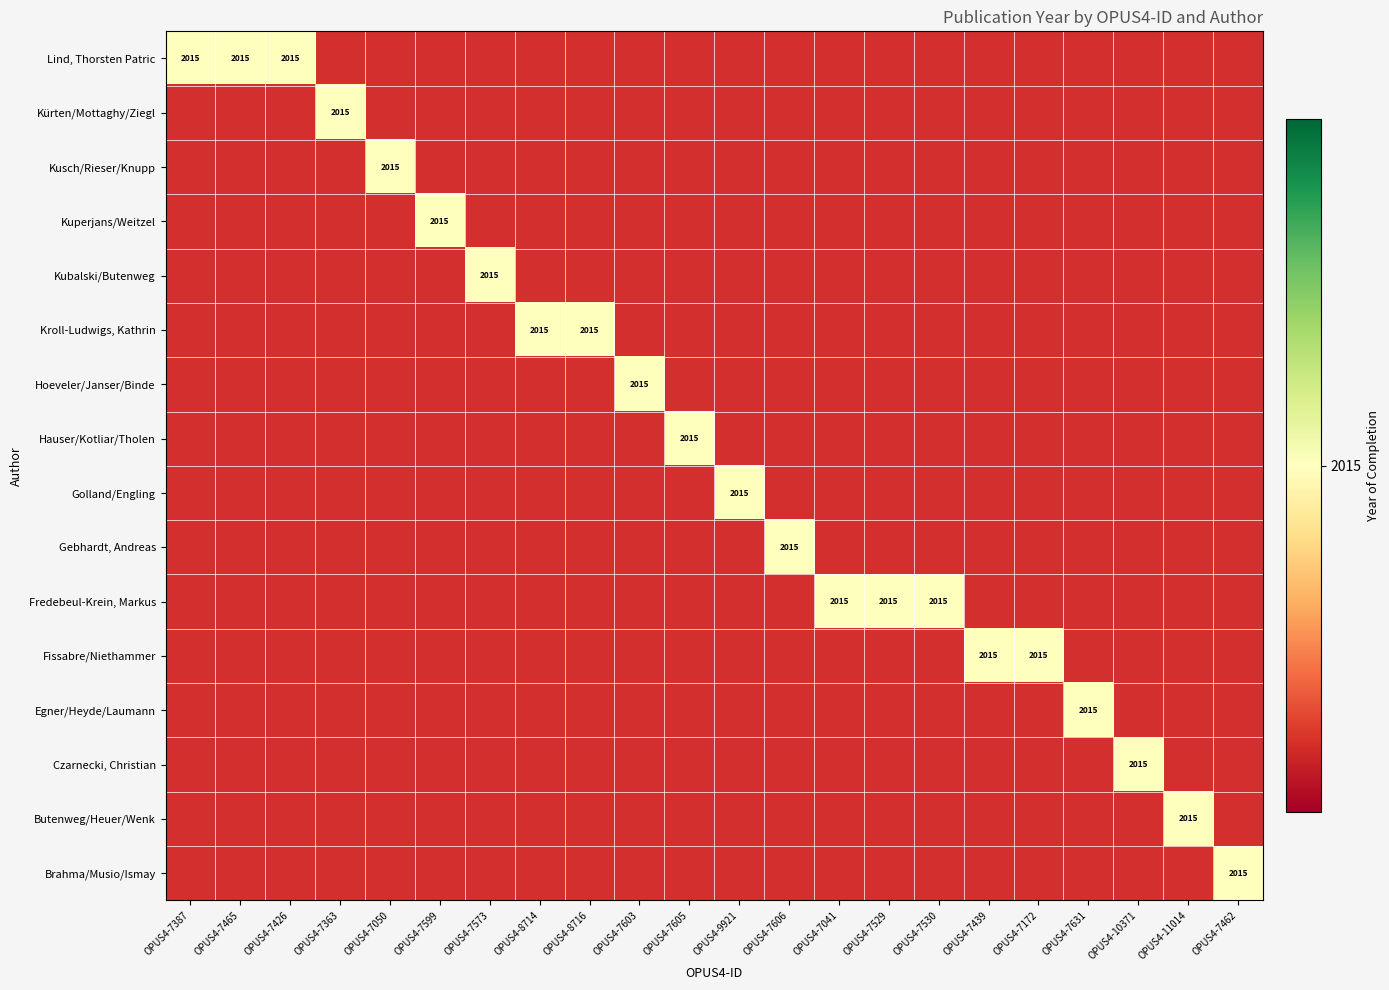

What is the total value across all series at OPUS4-10371?

2015